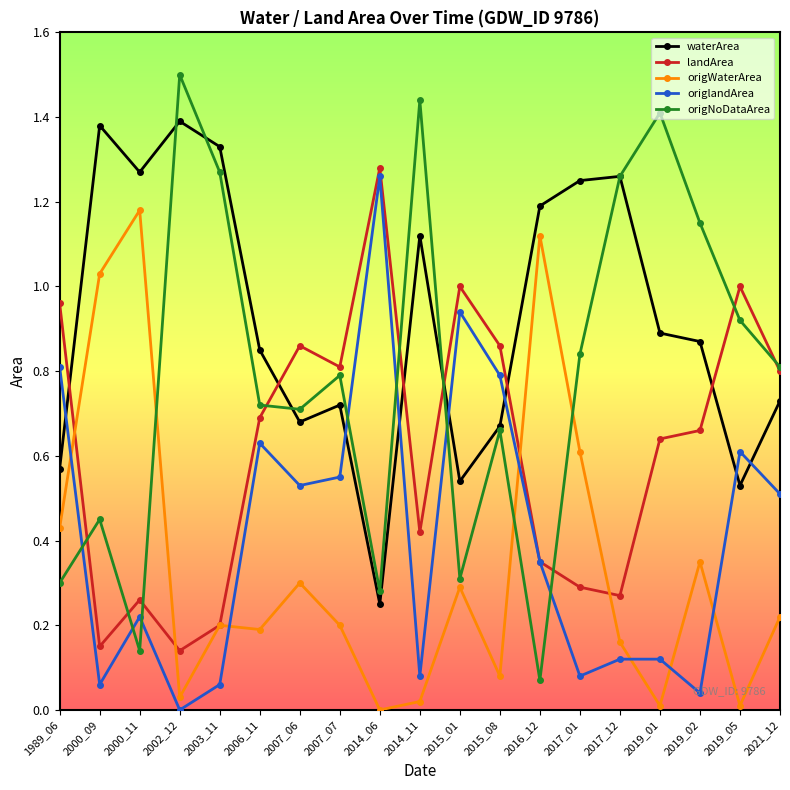

Where is the first local maximum for waterArea?

2000_09